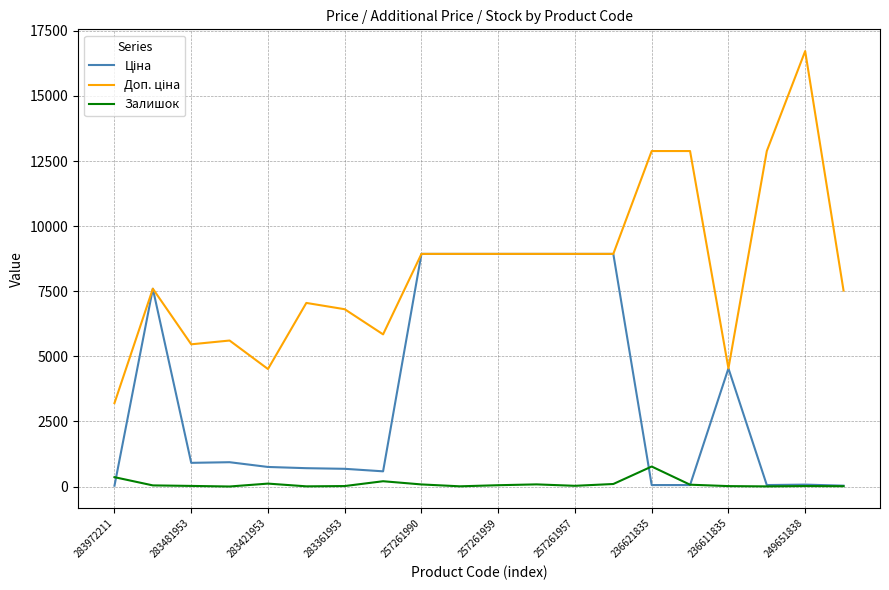

What is the maximum value shown in the chart?

16722.0